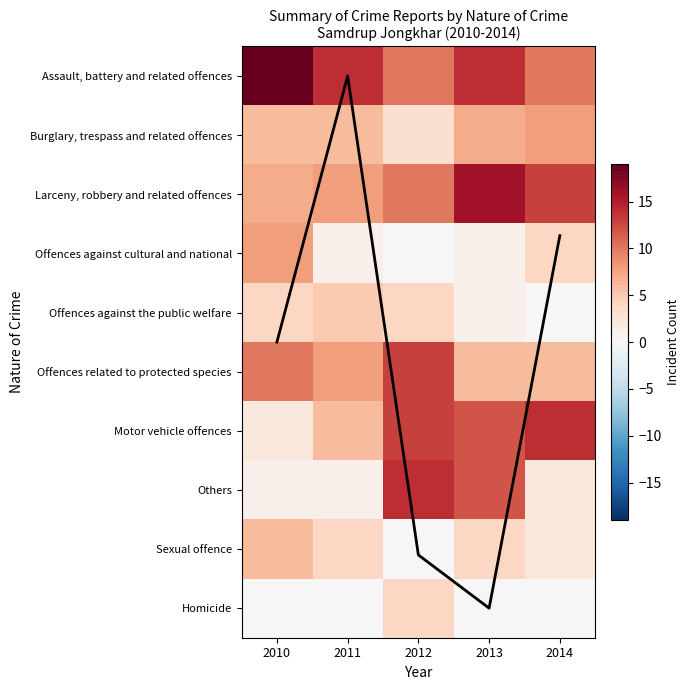

What is the sum of all Homicide values?

4.0